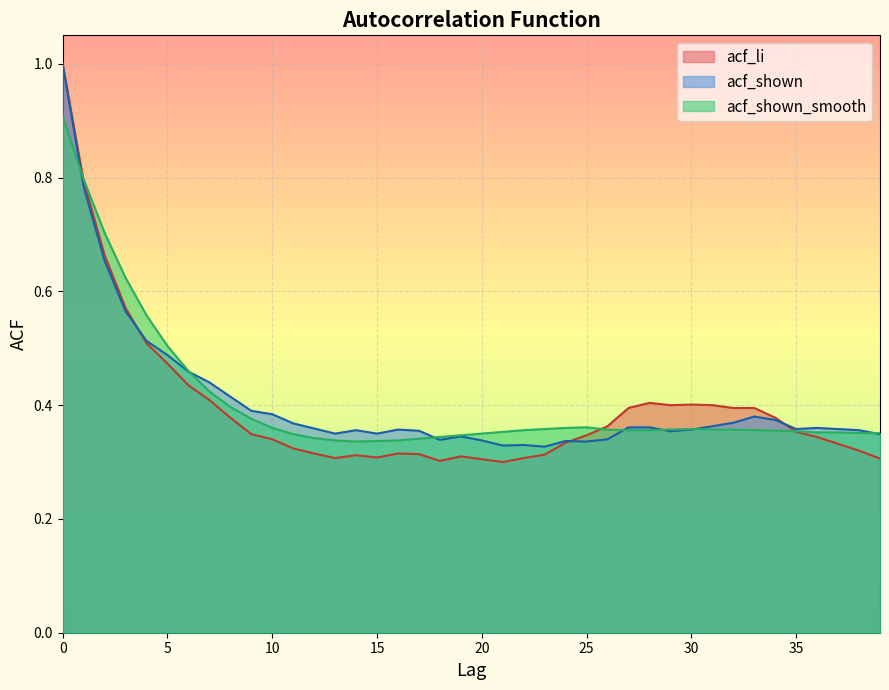

How many intersections are there between acf_li and acf_shown_smooth?

3